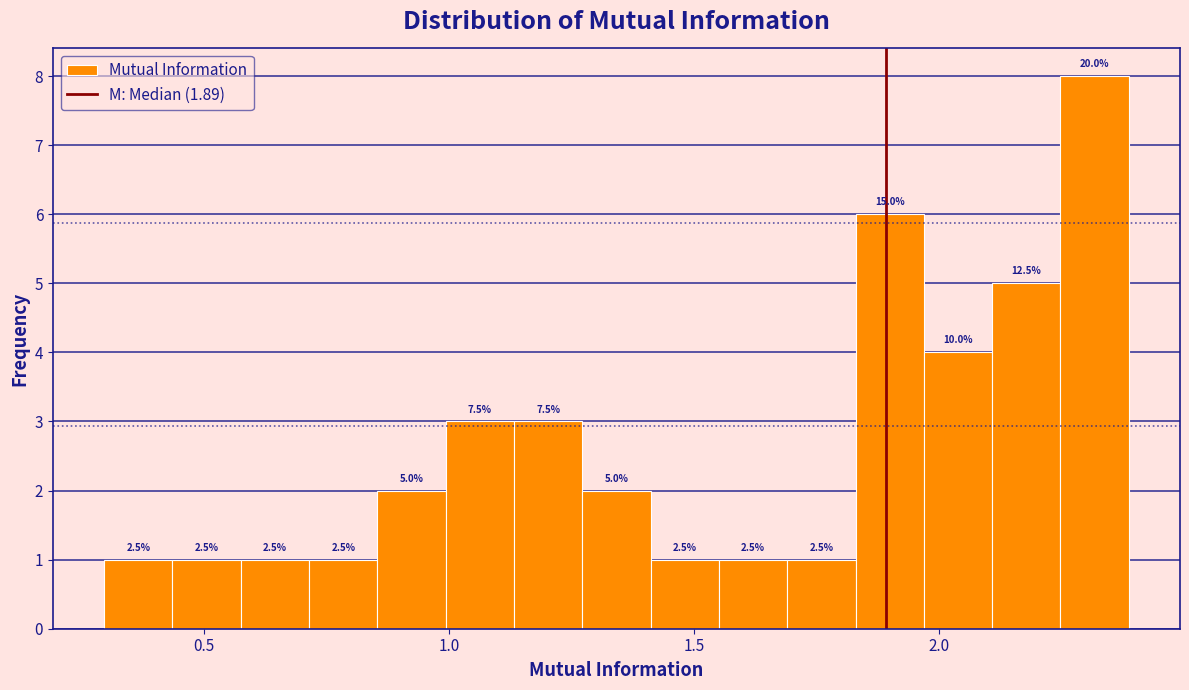

Around what value on the x-axis is the tallest bar? Give the approximate position of its centre, as read against the axis.

2.30